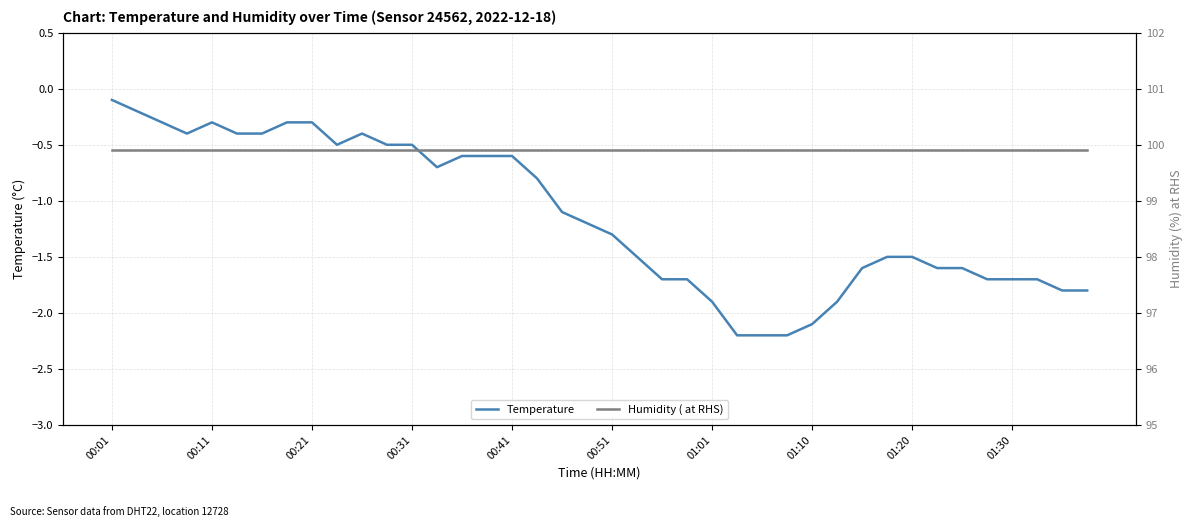

Which series has the largest total across all categories?

Humidity ( at RHS)